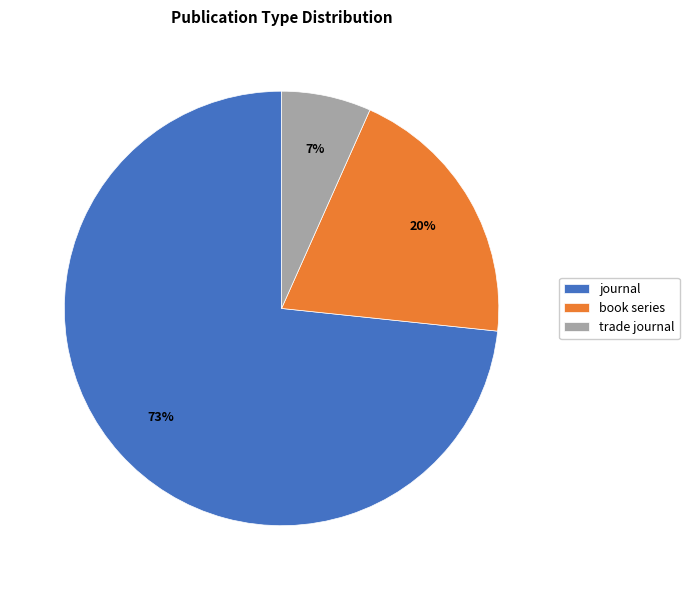

True or false: book series accounts for 7% of the total.

False